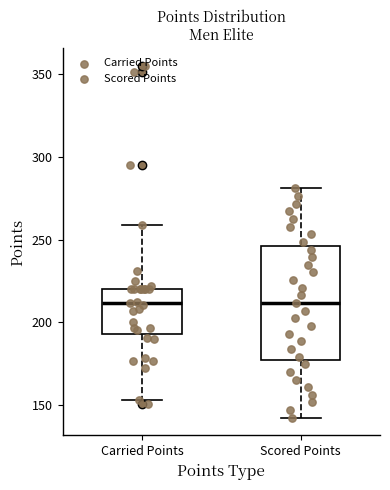

Reading left to right, transcribe this box plot: for each box, give where its median line is, the range the box spans, and where its two whiskers end, as read against the y-axis. The values are not printed on the chart, so give them approximately, as read against the axis.

Carried Points: median 210, box 195 to 220, whiskers 155 to 260
Scored Points: median 210, box 175 to 245, whiskers 140 to 280